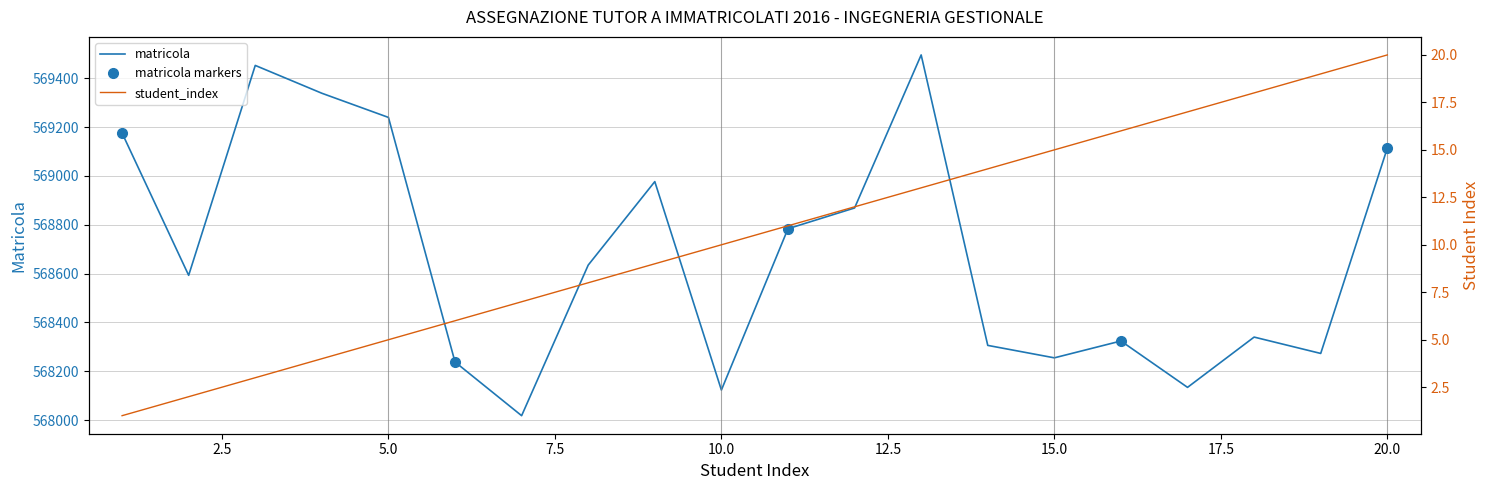

What is the value of the matricola point at the 13th from the left?

569496